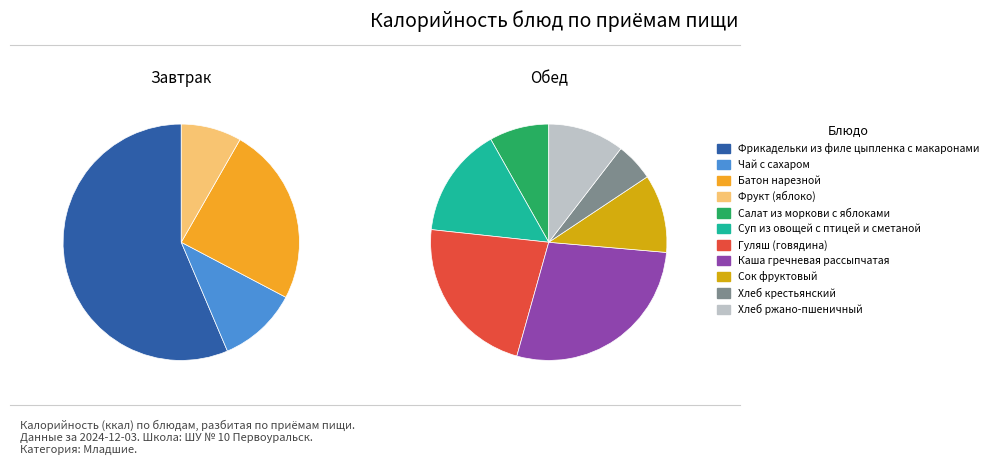

To the nearest percent, what is the average slice percentage?

9%